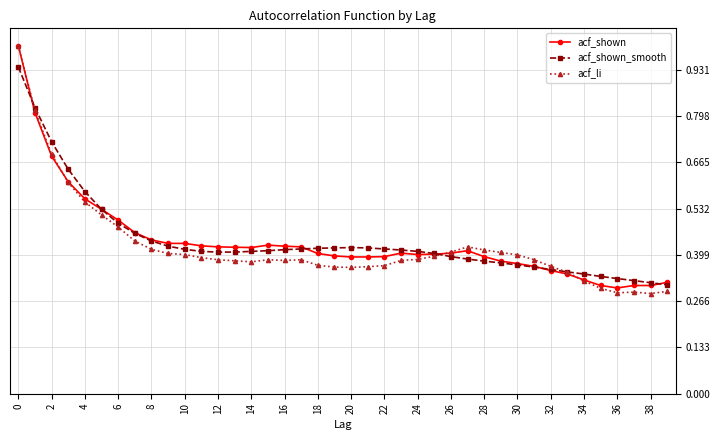

How many data points does each series have?

40